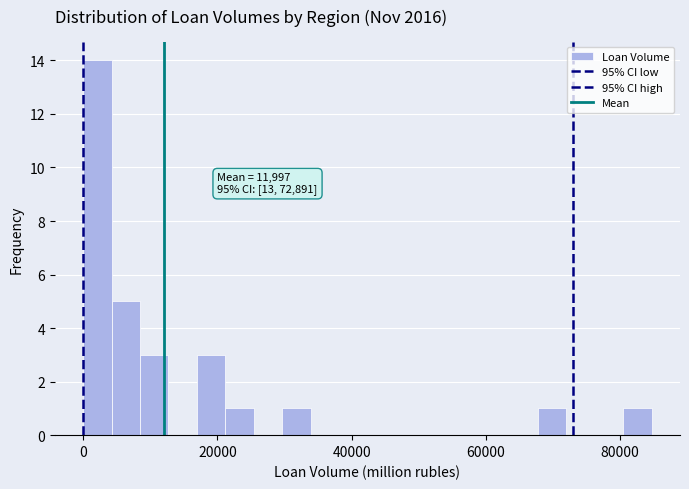

Read against the x-axis, roughly where is the centre of the tallest bar?

2000